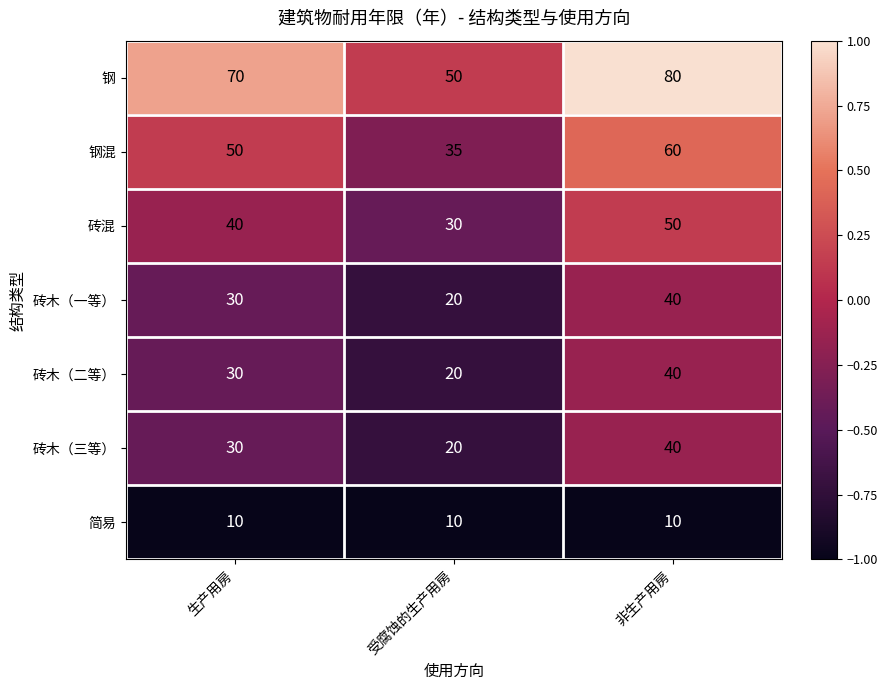

Which series has the largest total across all categories?

钢